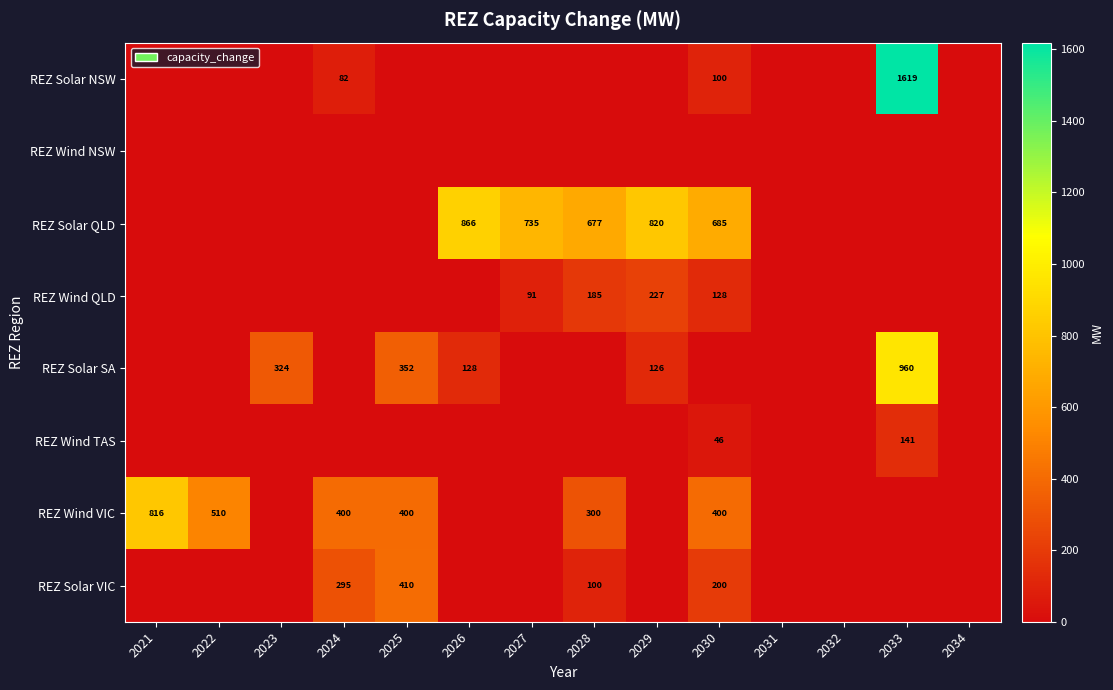

How many data points does each series have?

14